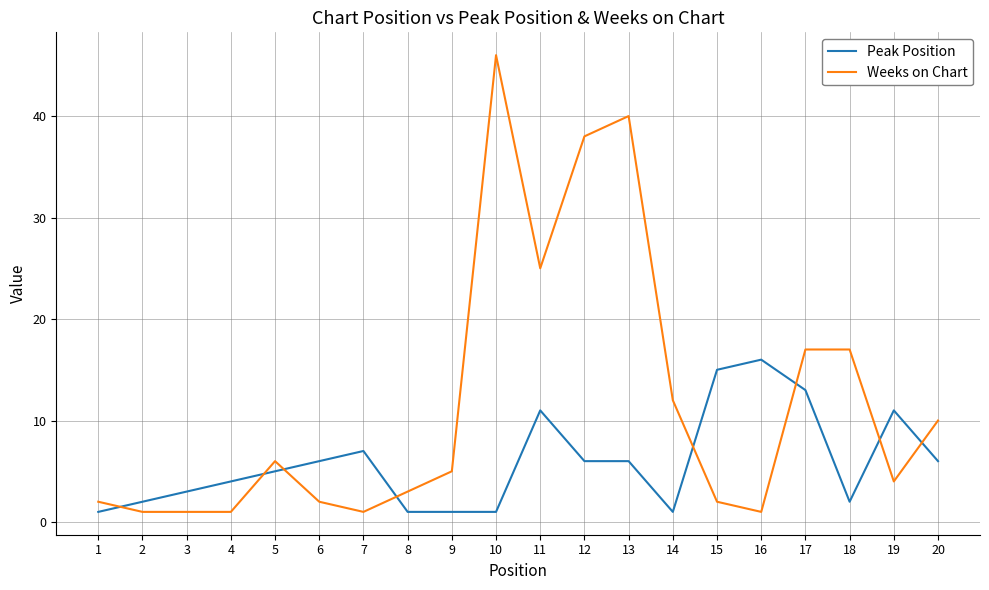

At 3, list the series in order from largest to smallest.

Peak Position, Weeks on Chart